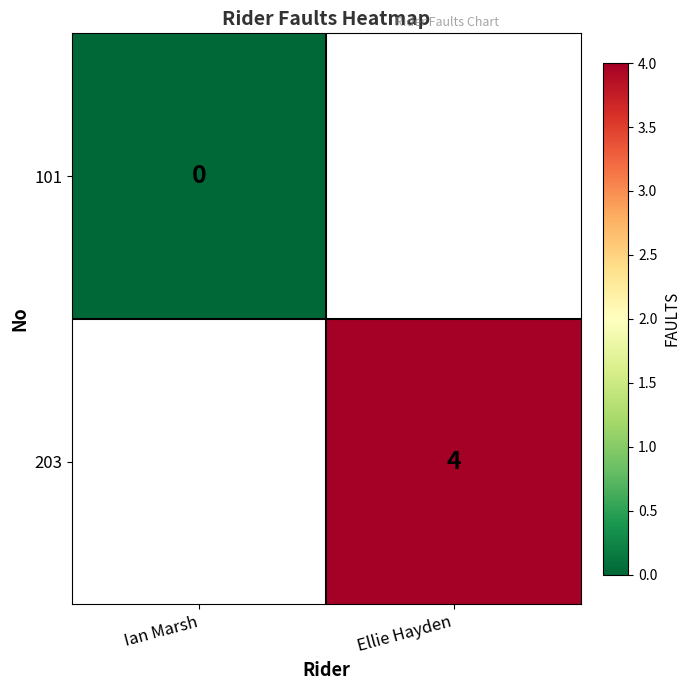

True or false: 203 has a value of 6 at Ellie Hayden.

False